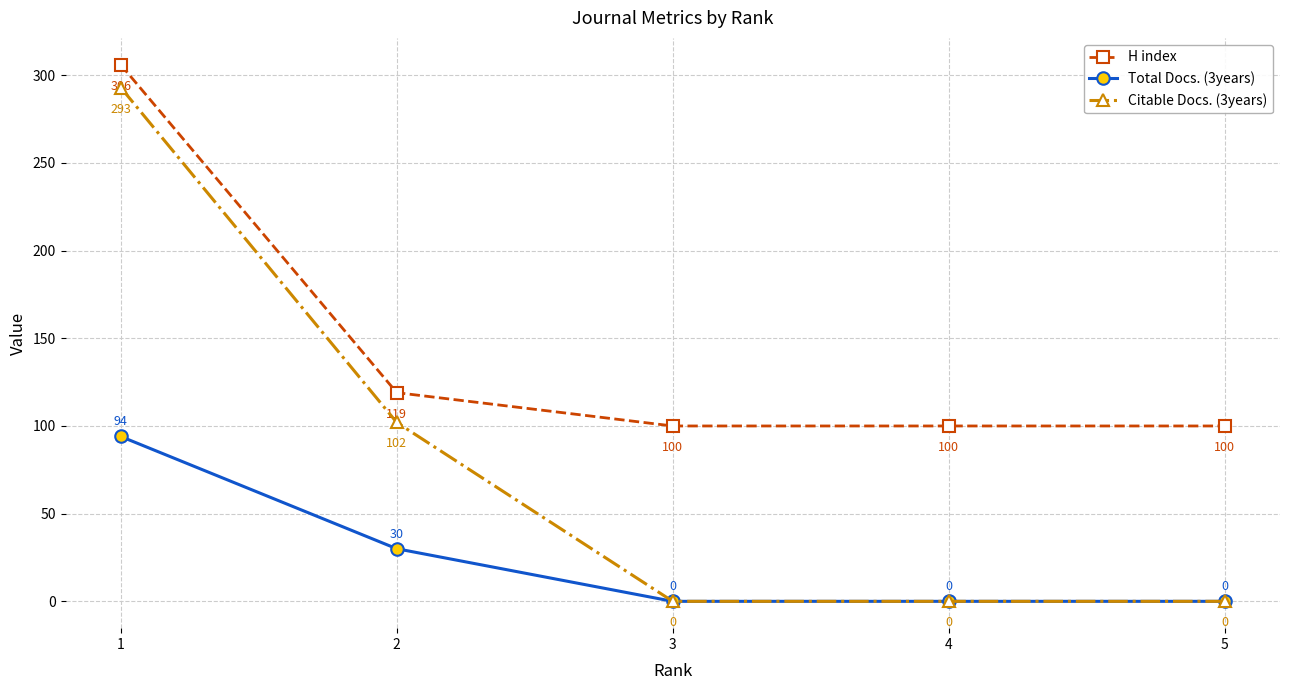

Is the value of Total Docs. (3years) at 5 greater than the value of H index at 5?

No